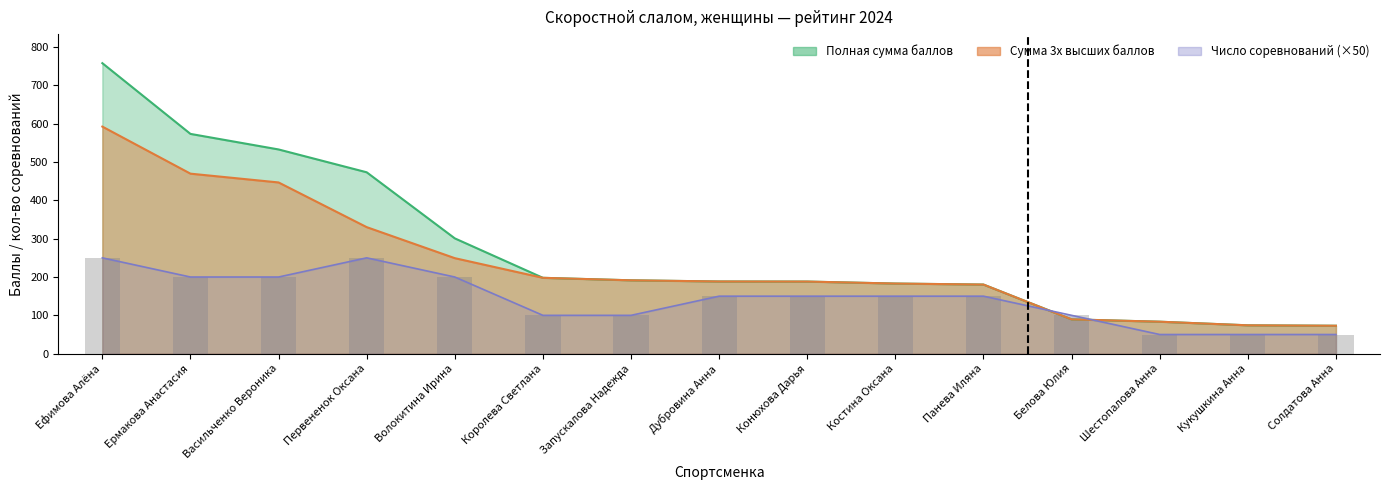

Are the bars grouped side by side (vs. stacked)?

No